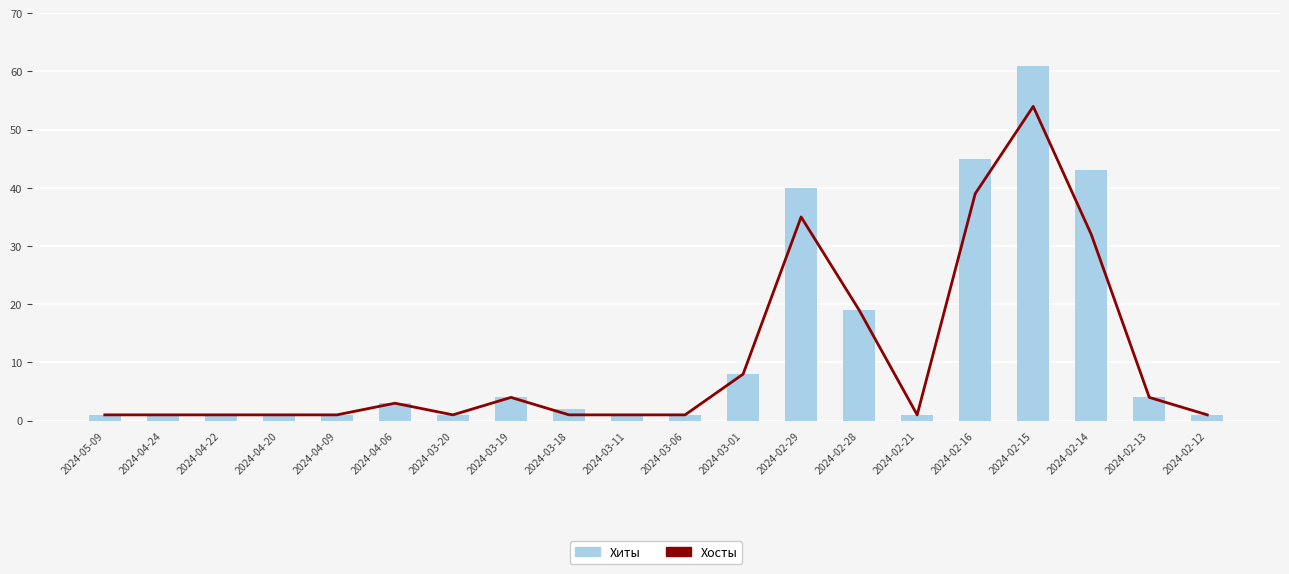

What is the value of the Хиты bar at the 2nd from the left?

1